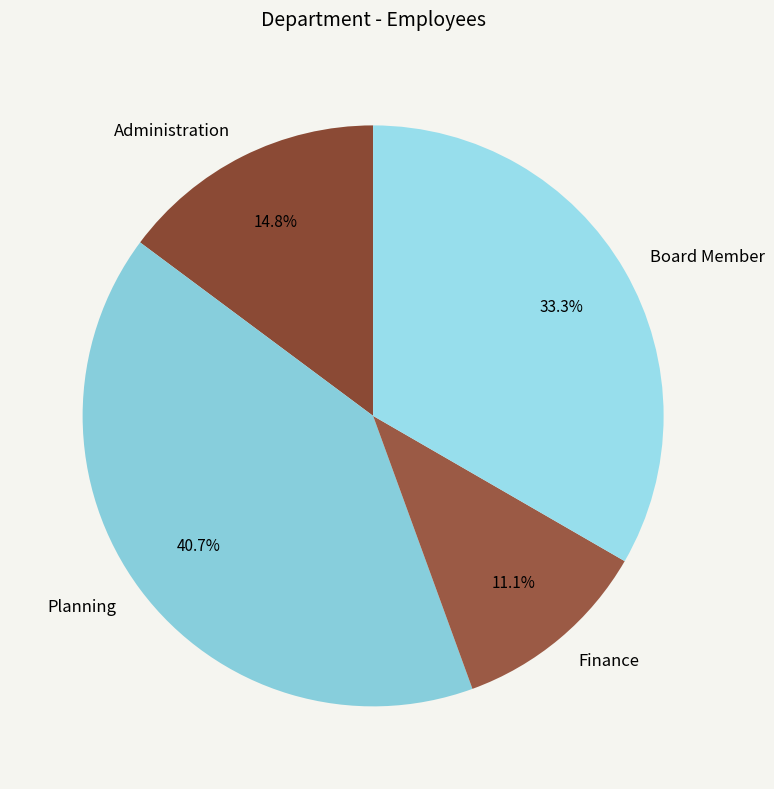

How much of the chart is everything except Planning?

59.3%